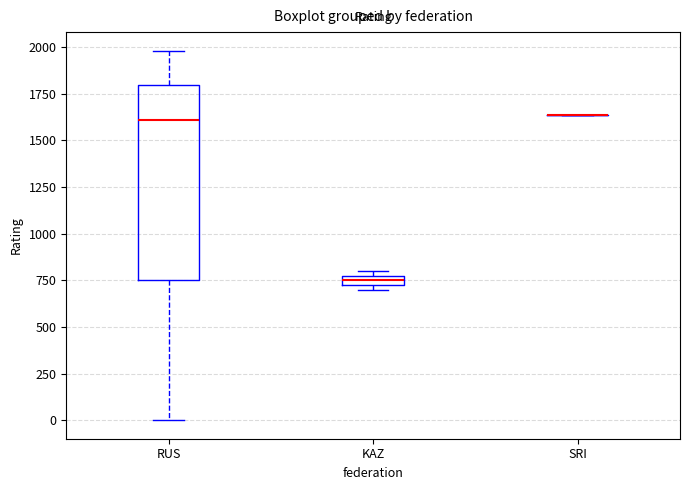

Comparing the boxes themselves (not the whiskers), which one is the tallest?

RUS